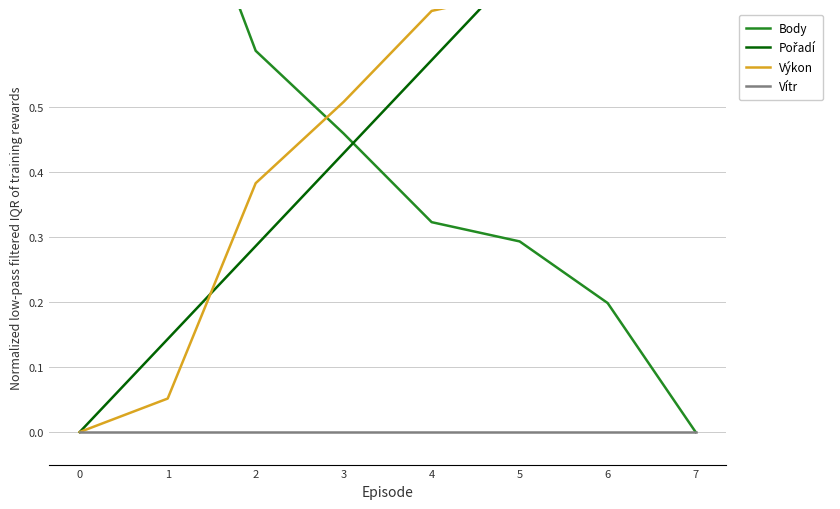

Rank the categories by Výkon value from highest to lowest.

7, 6, 5, 4, 3, 2, 1, 0